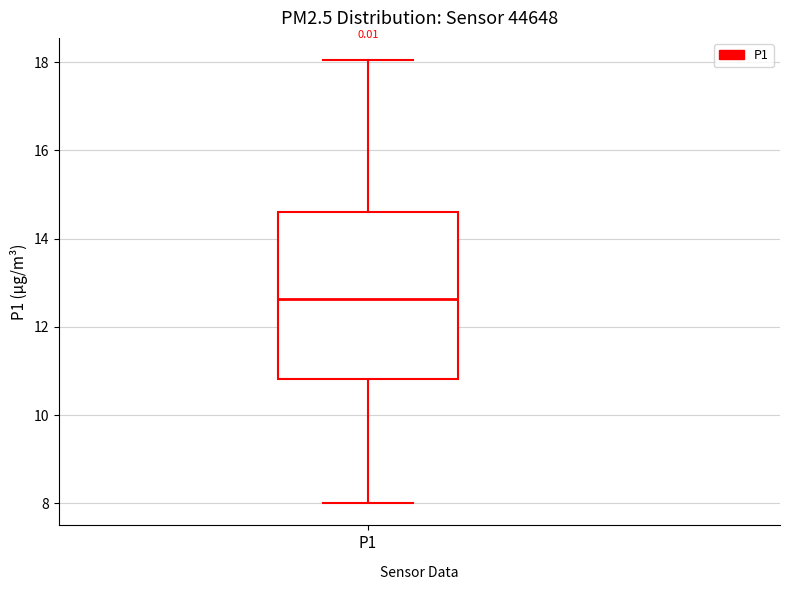

Where does the lower whisker of the box for P1 end on the y-axis? The values are not printed on the chart, so give them approximately, as read against the axis.

8.0